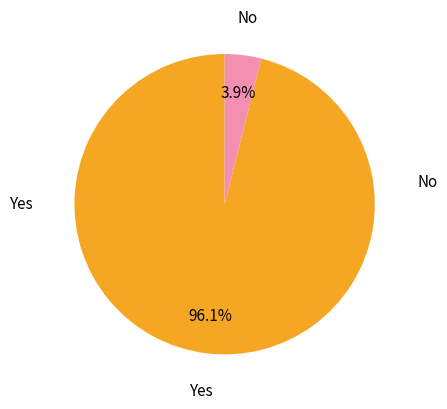

To the nearest percent, what is the difference between the largest and smallest slice percentages?

92%